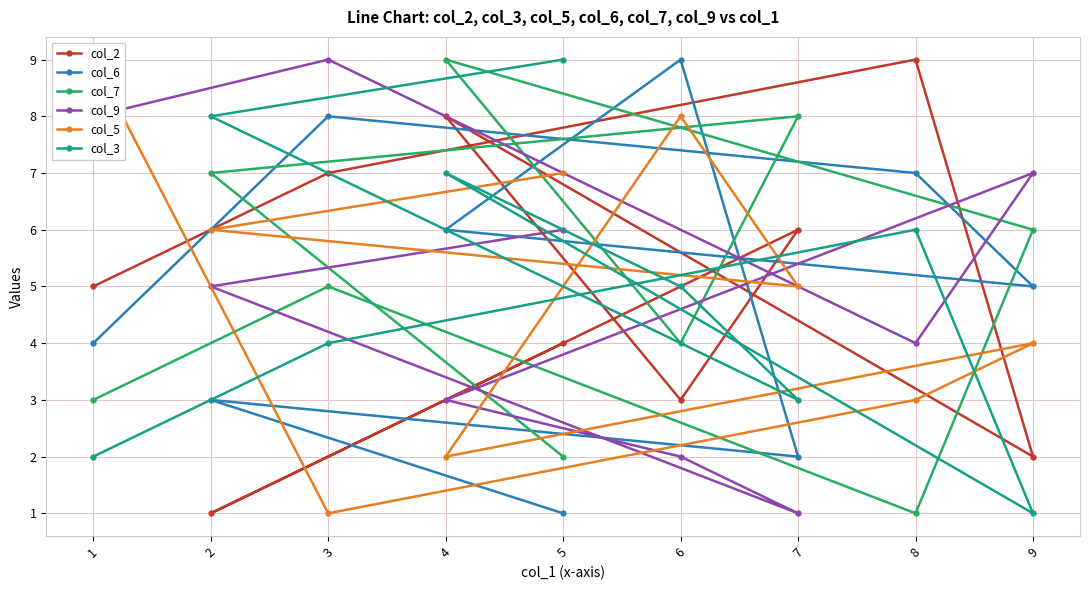

List the labels in order of col_3 value, largest first.

5, 2, 4, 8, 6, 3, 7, 1, 9